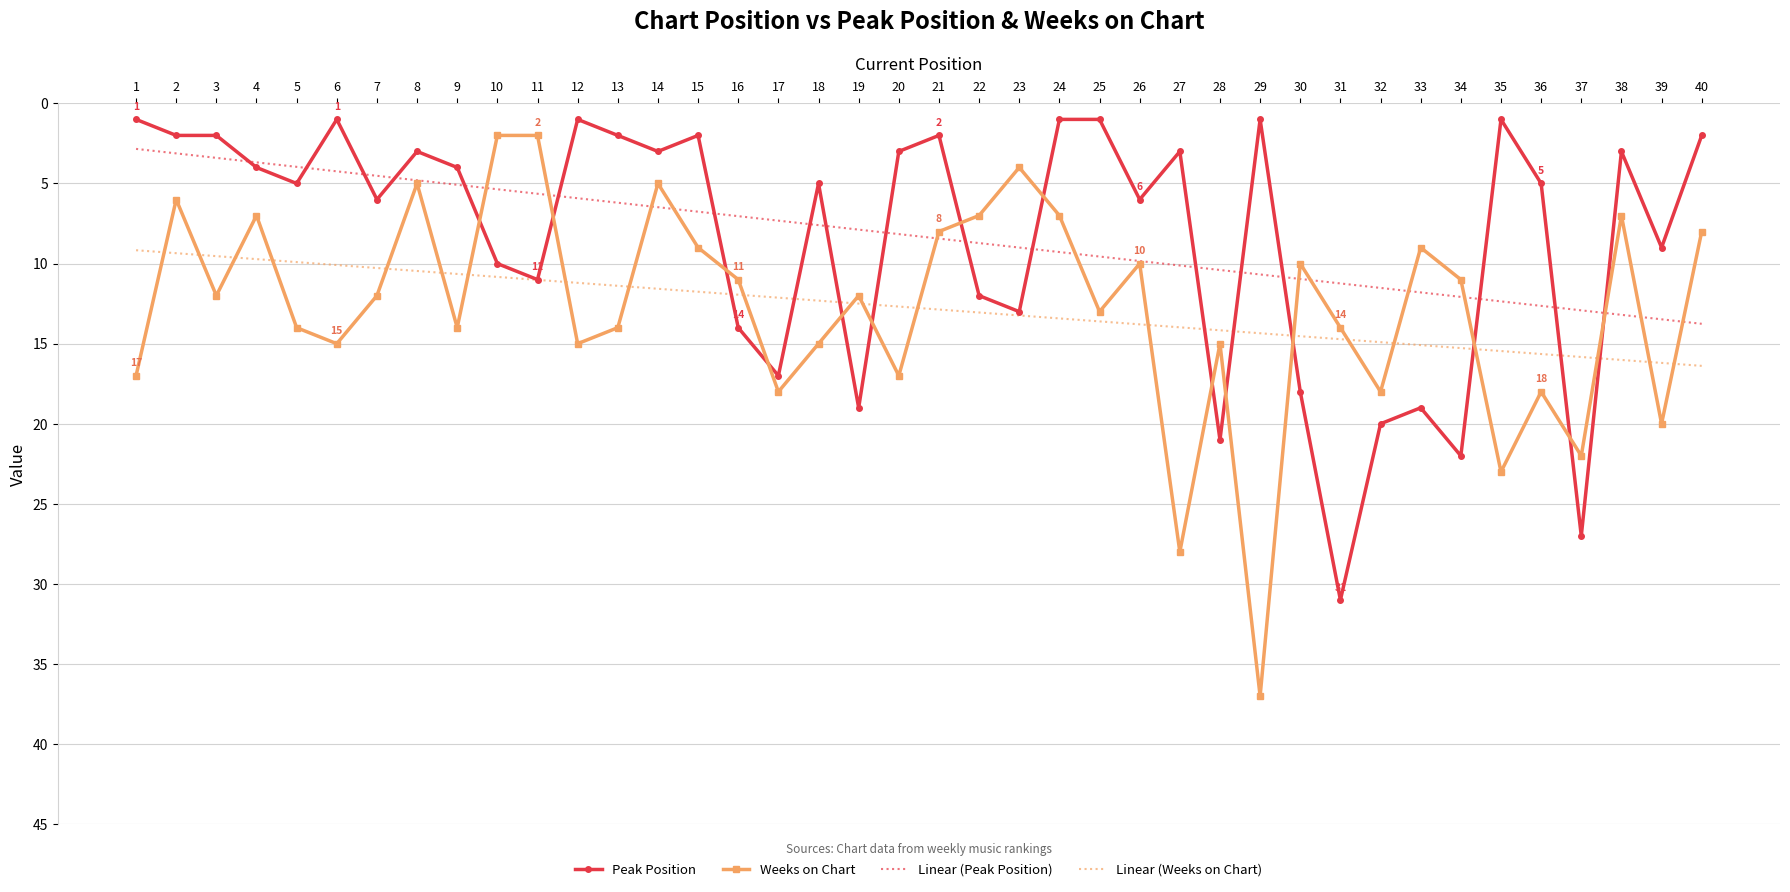

Which series has the largest range (max minus min)?

Weeks on Chart